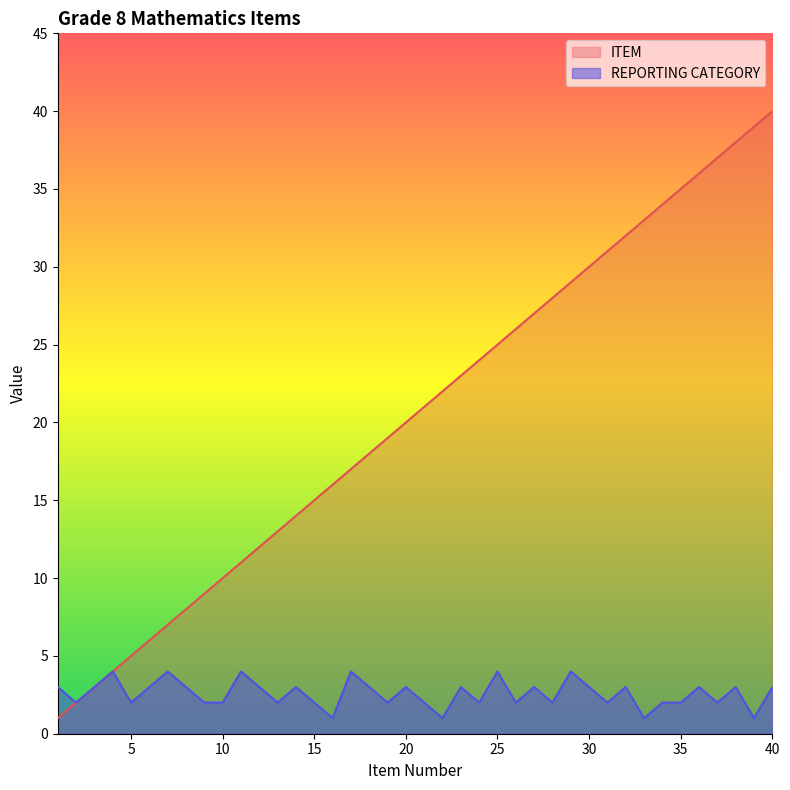

How many categories are shown in the chart?

40